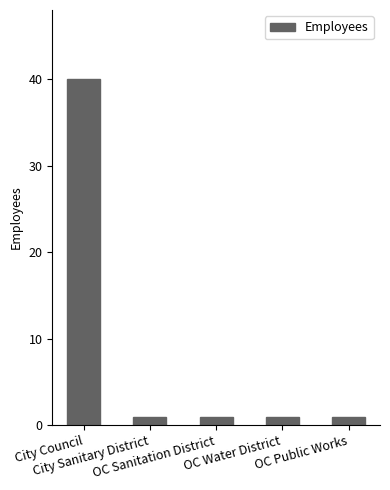

Reading left to right, what are all the values shown in this chart?

City Council=40	City Sanitary District=1	OC Sanitation District=1	OC Water District=1	OC Public Works=1